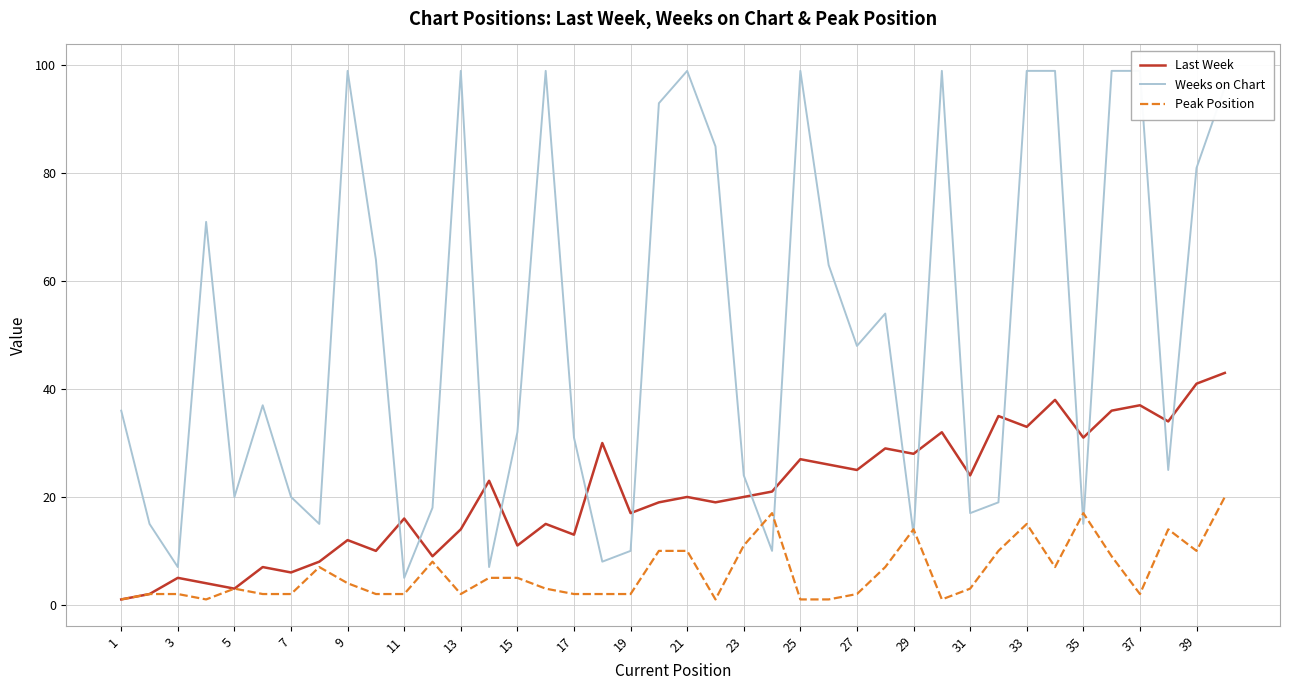

Rank the series by their maximum value, from highest to lowest.

Weeks on Chart, Last Week, Peak Position